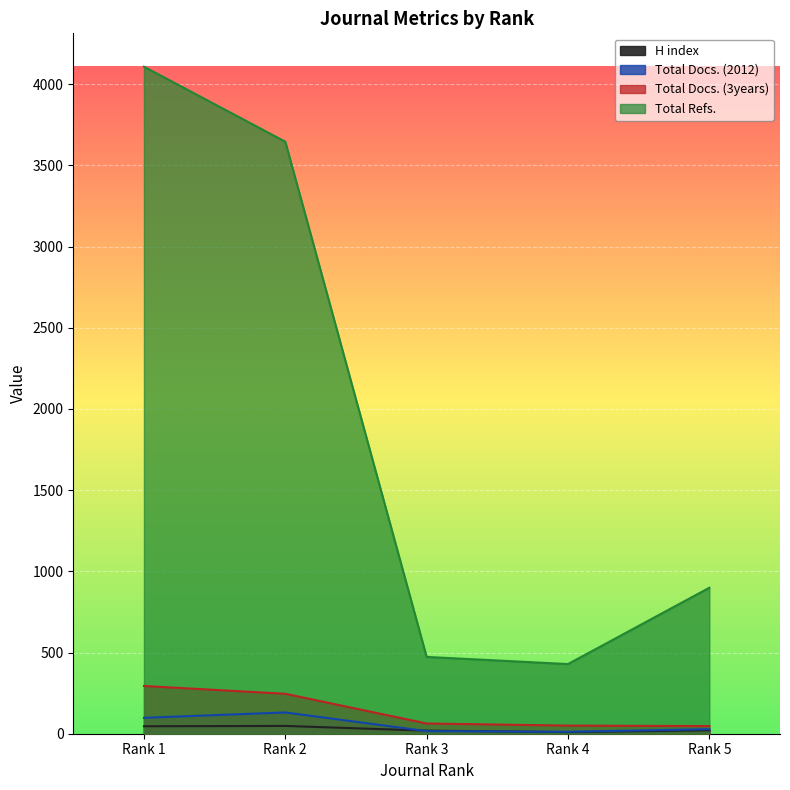

What is the highest value of the Total Docs. (3years) series?

294